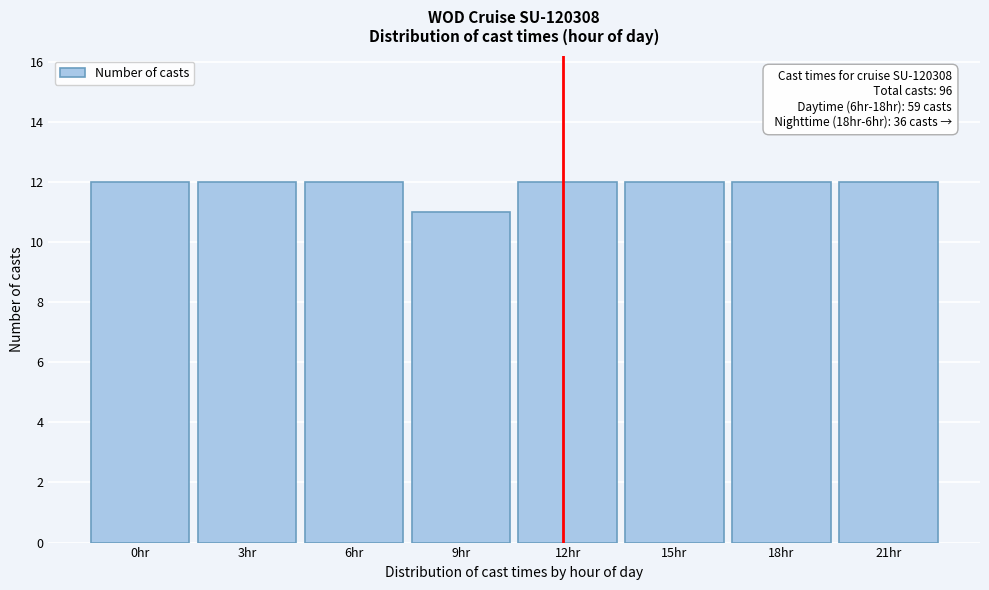

Reading left to right, what are all the values shown in this chart?

0hr=12	3hr=12	6hr=12	9hr=11	12hr=12	15hr=12	18hr=12	21hr=12